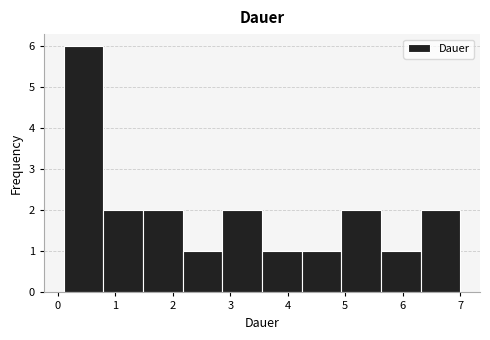

Reading left to right, transcribe this chart: for each bar, give the range it covers on the x-axis and its height. Neither the bar edges nor the heights are printed on the chart, so give them approximately, as read against the axes.

0.10 to 0.79: 6
0.79 to 1.48: 2
1.48 to 2.17: 2
2.17 to 2.86: 1
2.86 to 3.55: 2
3.55 to 4.24: 1
4.24 to 4.93: 1
4.93 to 5.62: 2
5.62 to 6.31: 1
6.31 to 7.00: 2